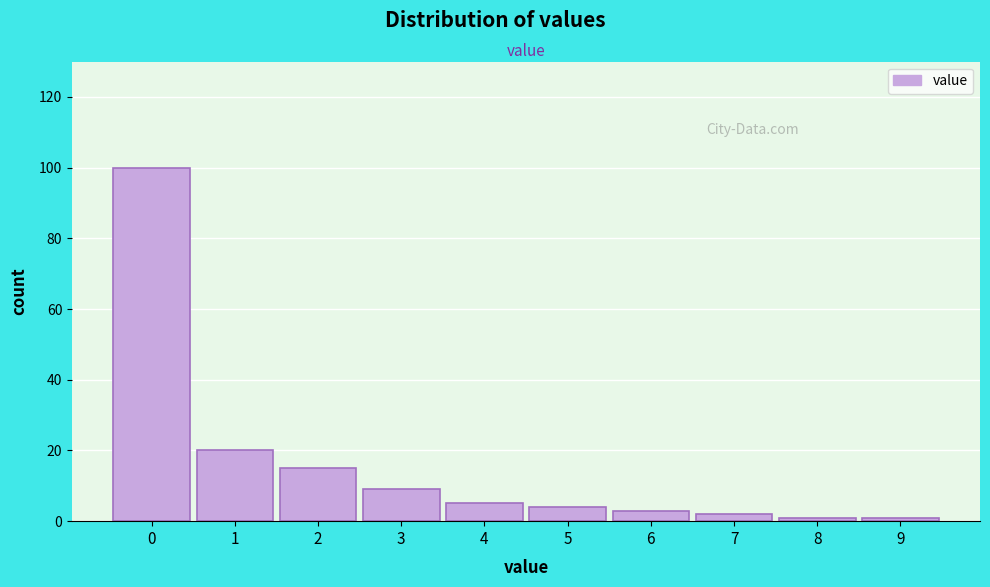

Reading left to right, list all the values displayed in this chart.

100	20	15	9	5	4	3	2	1	1